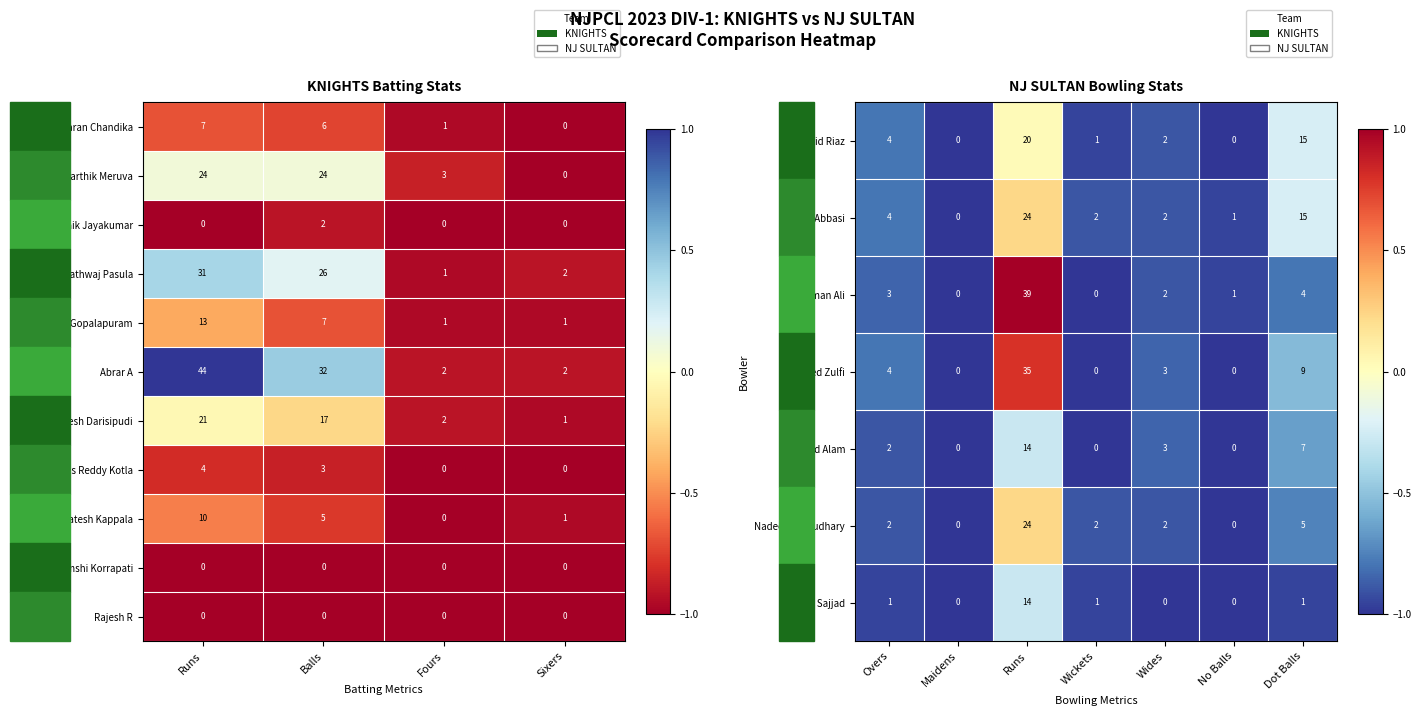

What is the difference between the second highest and second lowest values in the Karthik Meruva series?

21